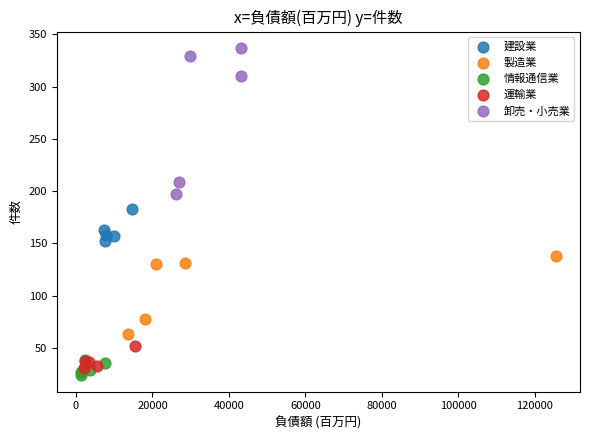

Which series reaches the minimum Y coordinate?

情報通信業